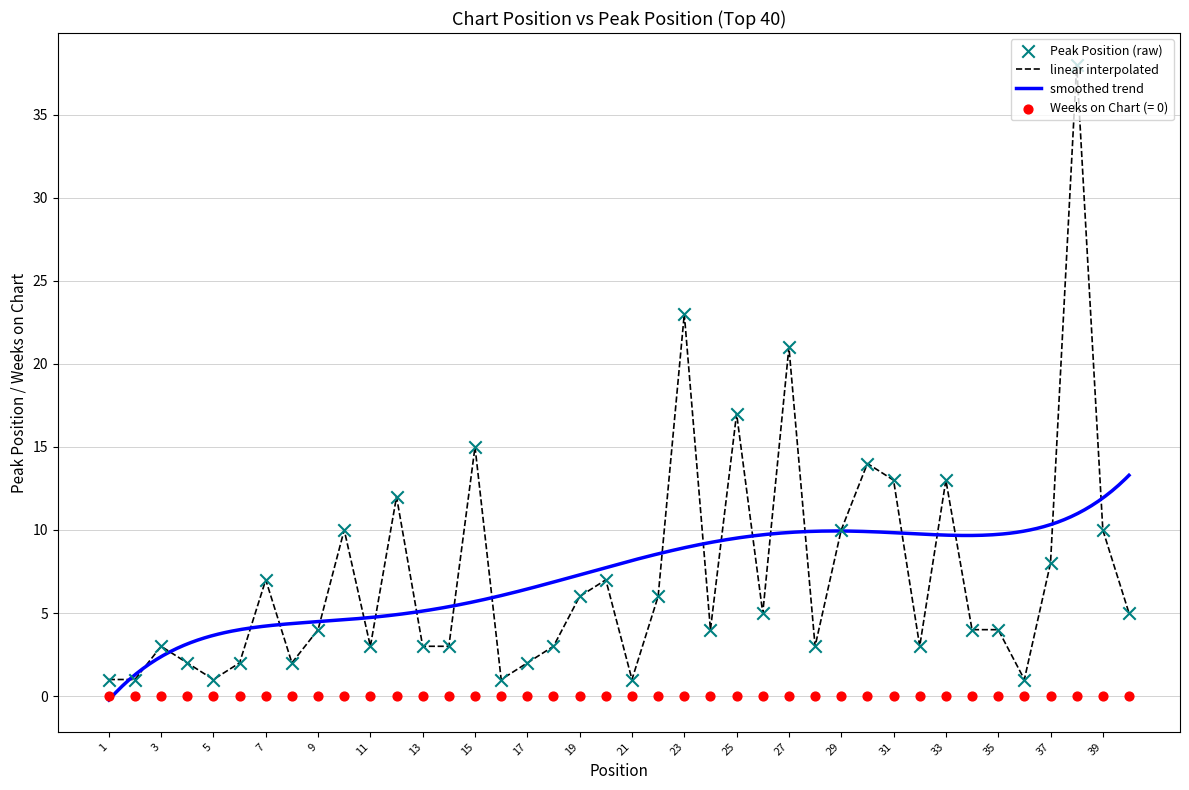

What is the change in value from 24 to 31?

+9